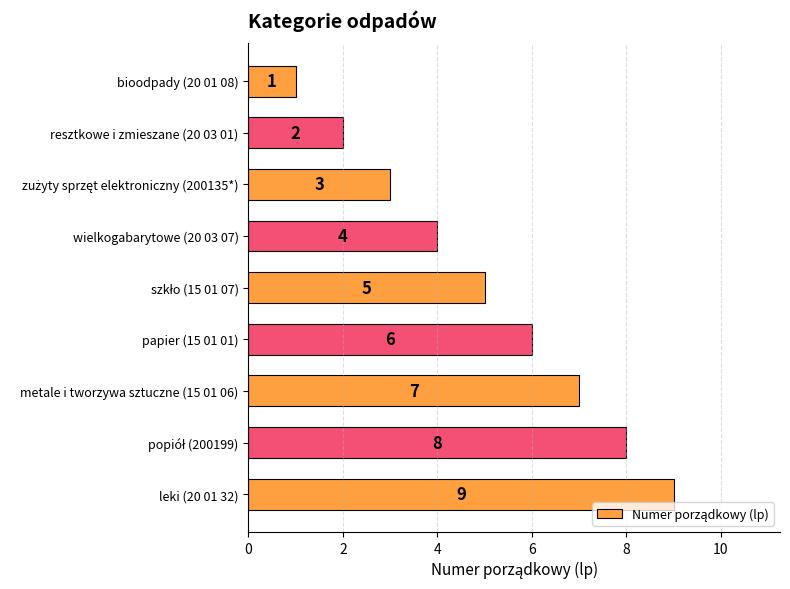

Are the bars horizontal?

Yes